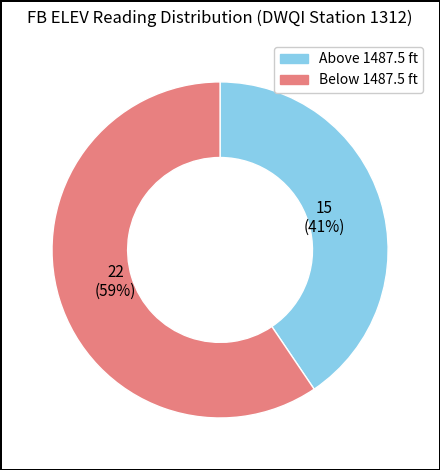

Is there a majority slice in this chart?

Yes